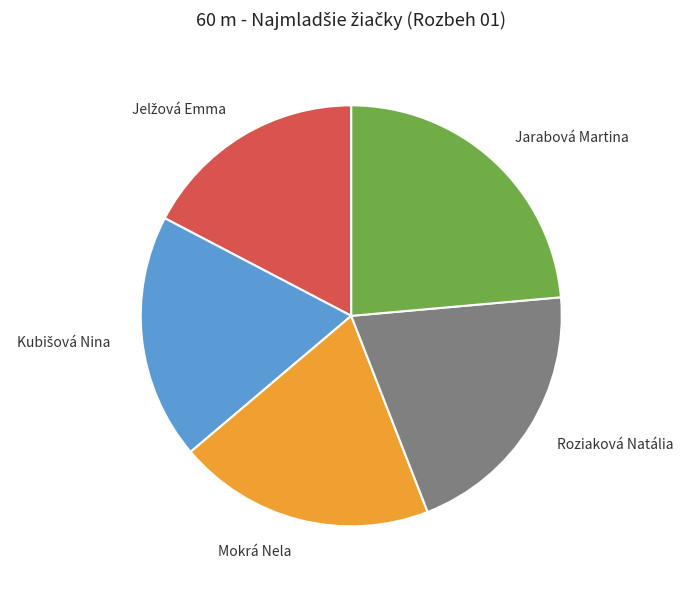

Does Mokrá Nela represent more than half of the total?

No